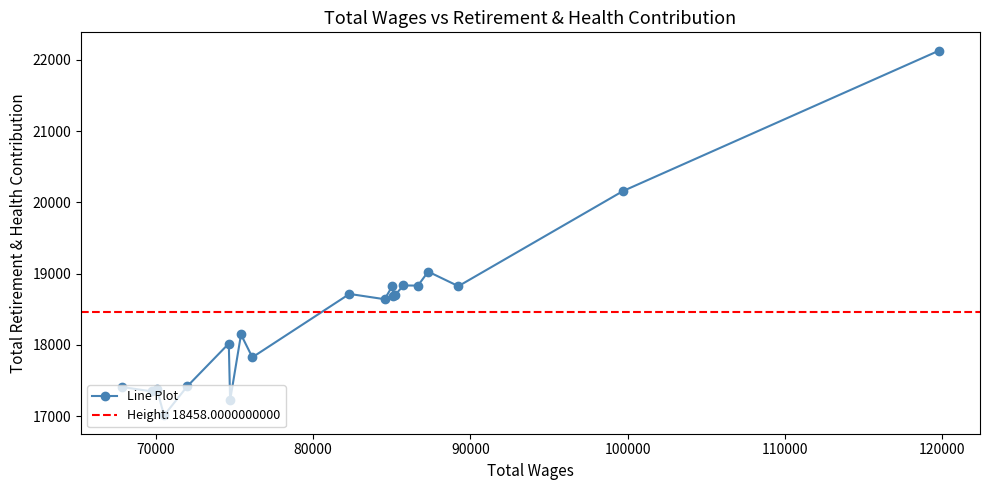

What is the value of the Line Plot point at the 1st from the left?

17410